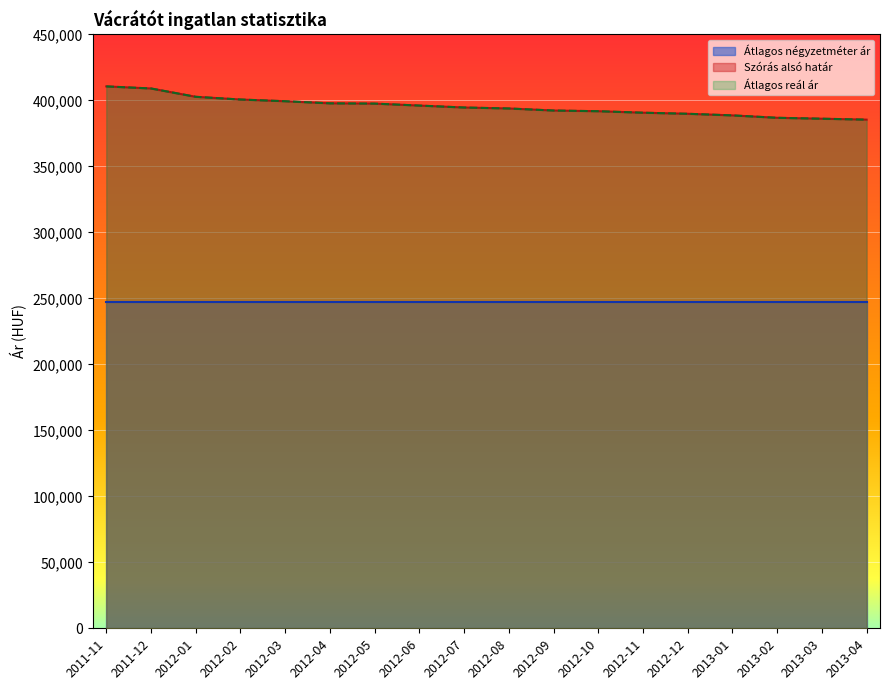

Which series has the widest spread of values?

Szórás alsó határ